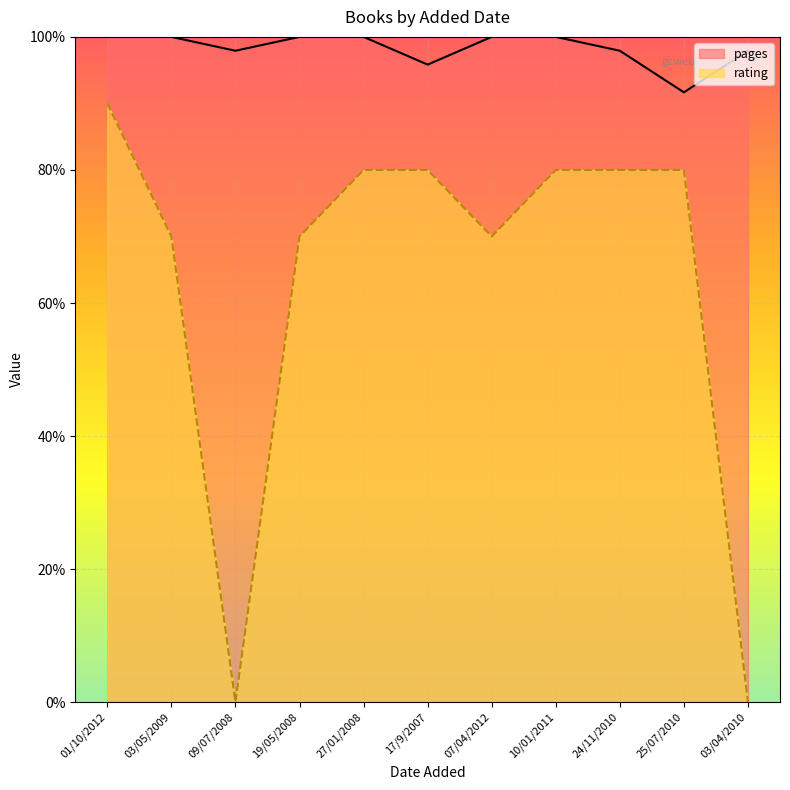

Is the value of pages at 24/11/2010 greater than the value of rating at 07/04/2012?

Yes